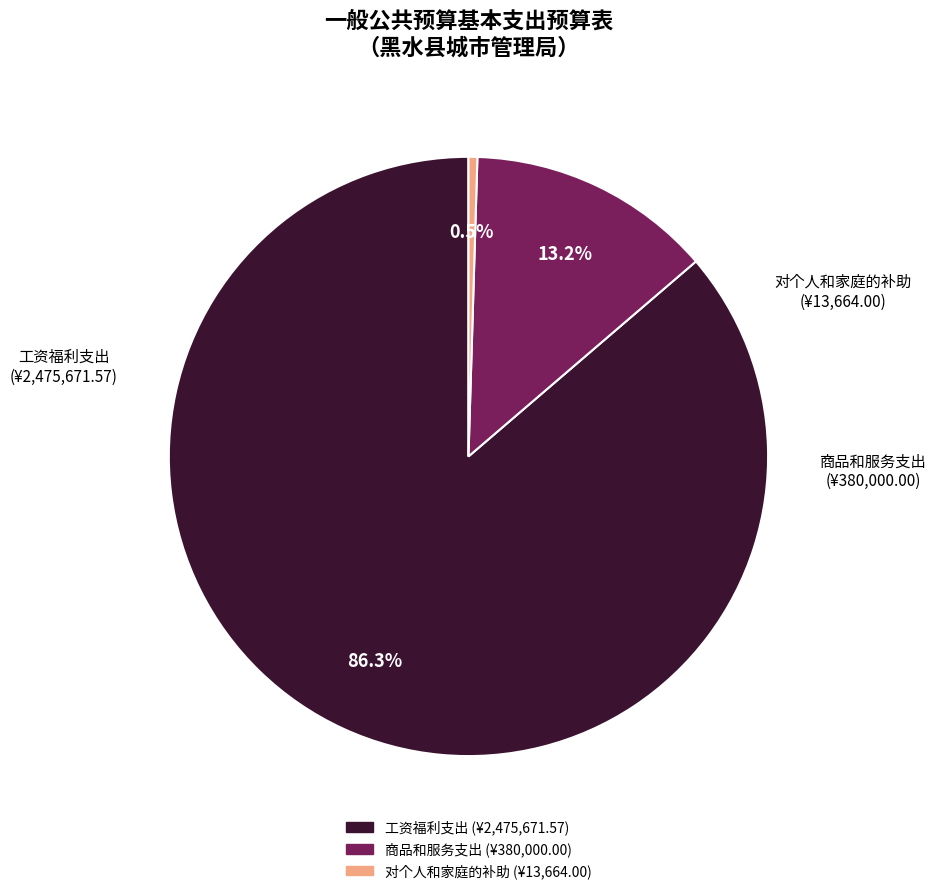

The 对个人和家庭的补助 slice represents 12% of the pie. True or false?

False